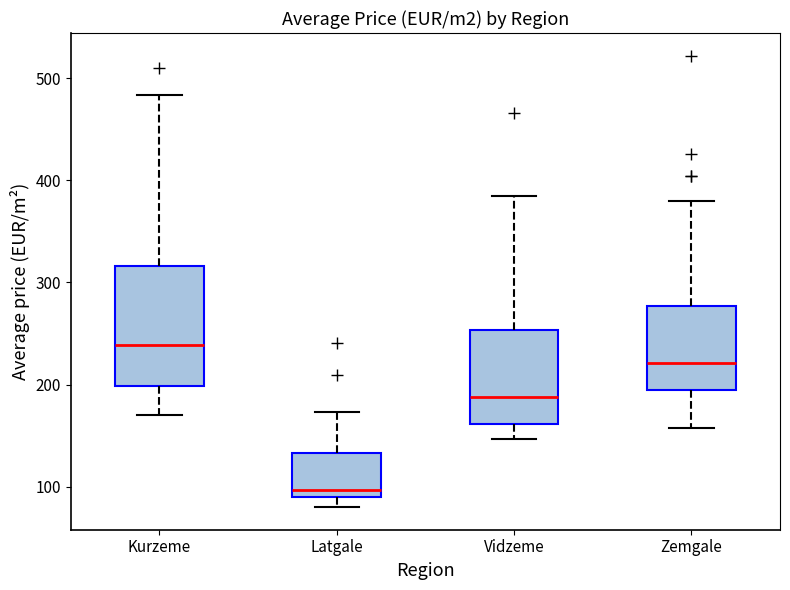

Which box's median line is the highest?

Kurzeme